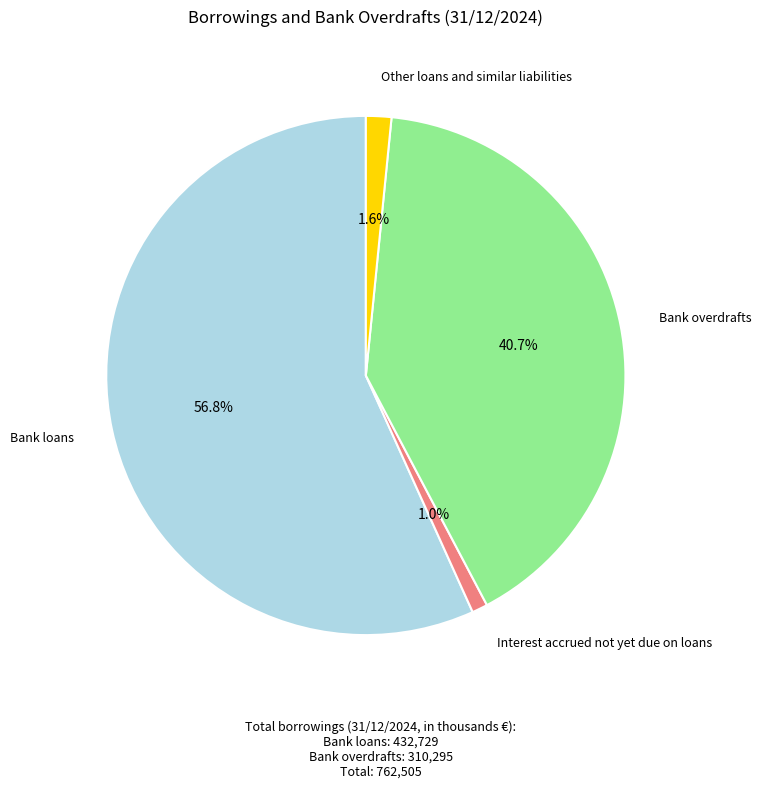

Rank the categories by value from highest to lowest.

Bank loans, Bank overdrafts, Other loans and similar liabilities, Interest accrued not yet due on loans